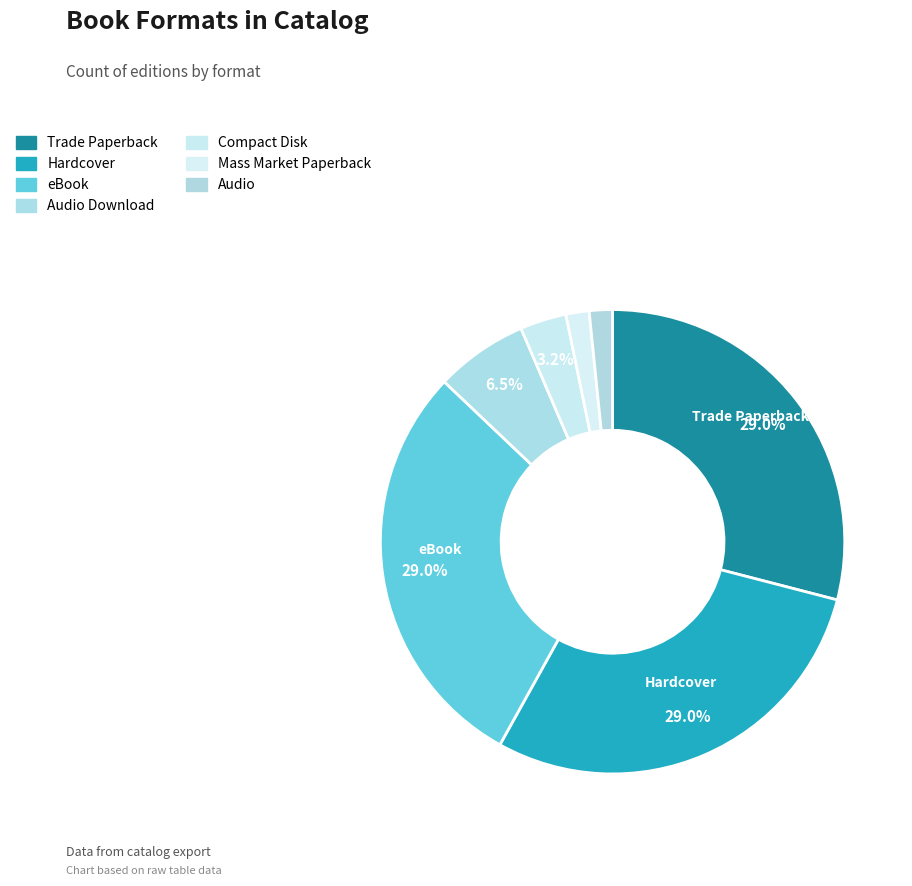

How many segments does this pie chart have?

7